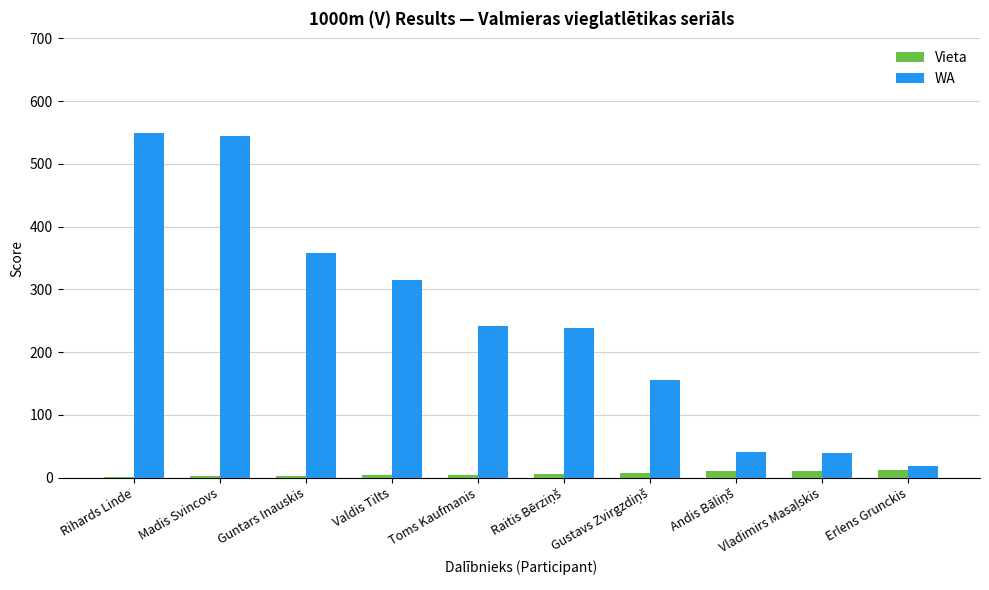

What is the maximum value for WA?

550